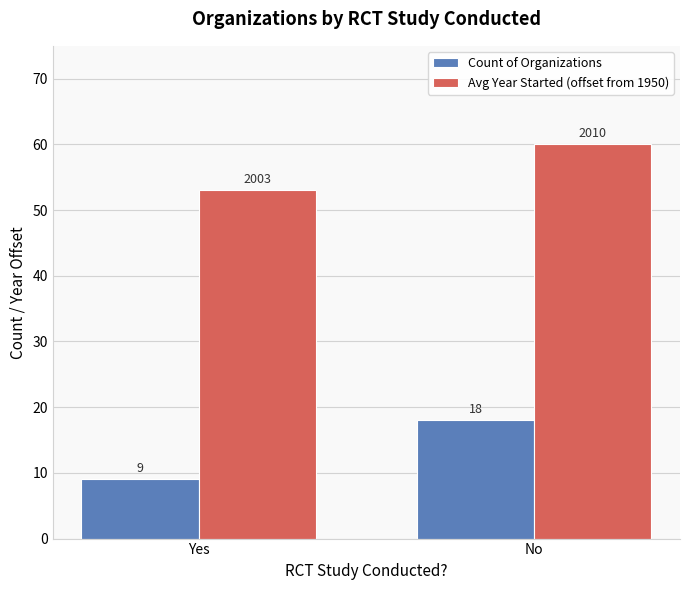

What is the difference between the maximum and minimum values in the Count of Organizations series?

9